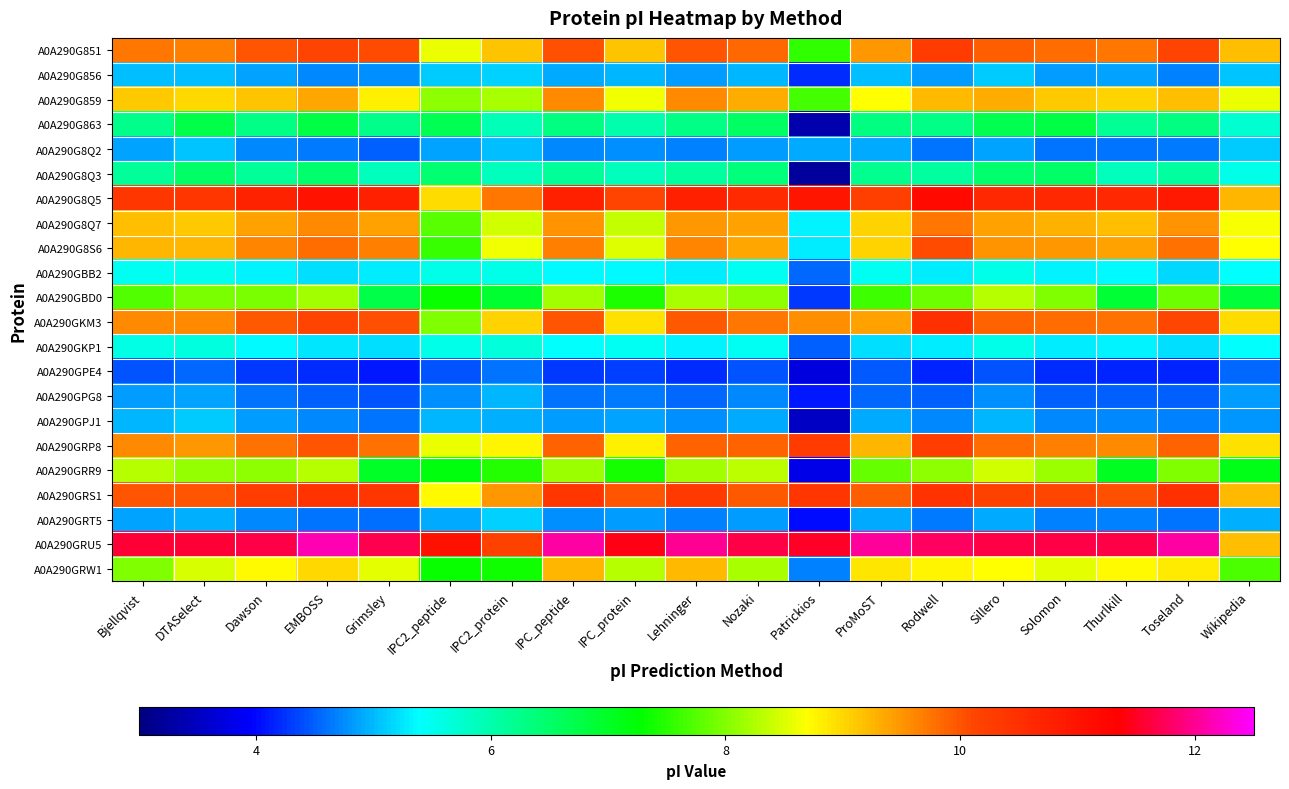

Reading left to right, extract all data points from this chart.

A0A290G851: Bjellqvist=9.7	DTASelect=9.7	Dawson=10.0	EMBOSS=10.1	Grimsley=10.1	IPC2_peptide=8.6	IPC2_protein=9.2	IPC_peptide=10.0	IPC_protein=9.2	Lehninger=10.0	Nozaki=9.8	Patrickios=7.6	ProMoST=9.5	Rodwell=10.3	Sillero=9.9	Solomon=9.8	Thurlkill=9.7	Toseland=10.2	Wikipedia=9.2
A0A290G856: Bjellqvist=5.0	DTASelect=5.0	Dawson=4.9	EMBOSS=4.7	Grimsley=4.8	IPC2_peptide=5.1	IPC2_protein=5.1	IPC_peptide=4.9	IPC_protein=5.0	Lehninger=4.8	Nozaki=5.0	Patrickios=4.2	ProMoST=5.0	Rodwell=4.8	Sillero=5.1	Solomon=4.8	Thurlkill=4.9	Toseland=4.7	Wikipedia=5.1
A0A290G859: Bjellqvist=9.1	DTASelect=9.0	Dawson=9.1	EMBOSS=9.4	Grimsley=8.8	IPC2_peptide=8.1	IPC2_protein=8.2	IPC_peptide=9.6	IPC_protein=8.6	Lehninger=9.6	Nozaki=9.3	Patrickios=7.7	ProMoST=8.7	Rodwell=9.2	Sillero=9.3	Solomon=9.1	Thurlkill=9.0	Toseland=9.2	Wikipedia=8.6
A0A290G863: Bjellqvist=6.2	DTASelect=6.7	Dawson=6.3	EMBOSS=6.8	Grimsley=6.2	IPC2_peptide=6.6	IPC2_protein=5.9	IPC_peptide=6.3	IPC_protein=6.0	Lehninger=6.3	Nozaki=6.6	Patrickios=3.4	ProMoST=6.3	Rodwell=6.3	Sillero=6.7	Solomon=6.8	Thurlkill=6.2	Toseland=6.3	Wikipedia=5.7
A0A290G8Q2: Bjellqvist=4.9	DTASelect=5.1	Dawson=4.7	EMBOSS=4.7	Grimsley=4.5	IPC2_peptide=4.9	IPC2_protein=5.0	IPC_peptide=4.7	IPC_protein=4.8	Lehninger=4.7	Nozaki=4.9	Patrickios=4.9	ProMoST=4.9	Rodwell=4.6	Sillero=4.9	Solomon=4.6	Thurlkill=4.6	Toseland=4.6	Wikipedia=5.1
A0A290G8Q3: Bjellqvist=6.1	DTASelect=6.5	Dawson=6.1	EMBOSS=6.5	Grimsley=5.9	IPC2_peptide=6.4	IPC2_protein=5.9	IPC_peptide=6.1	IPC_protein=5.9	Lehninger=6.1	Nozaki=6.4	Patrickios=3.2	ProMoST=6.2	Rodwell=6.1	Sillero=6.5	Solomon=6.5	Thurlkill=5.9	Toseland=6.1	Wikipedia=5.5
A0A290G8Q5: Bjellqvist=10.4	DTASelect=10.4	Dawson=10.7	EMBOSS=11.0	Grimsley=10.8	IPC2_peptide=9.0	IPC2_protein=9.7	IPC_peptide=10.8	IPC_protein=10.2	Lehninger=10.8	Nozaki=10.6	Patrickios=10.9	ProMoST=10.2	Rodwell=11.2	Sillero=10.6	Solomon=10.6	Thurlkill=10.6	Toseland=10.9	Wikipedia=9.3
A0A290G8Q7: Bjellqvist=9.2	DTASelect=9.1	Dawson=9.4	EMBOSS=9.6	Grimsley=9.4	IPC2_peptide=7.8	IPC2_protein=8.4	IPC_peptide=9.5	IPC_protein=8.4	Lehninger=9.5	Nozaki=9.4	Patrickios=5.3	ProMoST=9.0	Rodwell=9.7	Sillero=9.4	Solomon=9.3	Thurlkill=9.2	Toseland=9.5	Wikipedia=8.6
A0A290G8S6: Bjellqvist=9.2	DTASelect=9.2	Dawson=9.6	EMBOSS=9.8	Grimsley=9.7	IPC2_peptide=7.6	IPC2_protein=8.6	IPC_peptide=9.7	IPC_protein=8.5	Lehninger=9.6	Nozaki=9.4	Patrickios=5.3	ProMoST=9.0	Rodwell=10.1	Sillero=9.5	Solomon=9.5	Thurlkill=9.4	Toseland=9.8	Wikipedia=8.7
A0A290GBB2: Bjellqvist=5.5	DTASelect=5.5	Dawson=5.3	EMBOSS=5.2	Grimsley=5.3	IPC2_peptide=5.5	IPC2_protein=5.5	IPC_peptide=5.3	IPC_protein=5.4	Lehninger=5.3	Nozaki=5.5	Patrickios=4.5	ProMoST=5.5	Rodwell=5.3	Sillero=5.5	Solomon=5.3	Thurlkill=5.3	Toseland=5.2	Wikipedia=5.4
A0A290GBD0: Bjellqvist=7.7	DTASelect=8.0	Dawson=7.9	EMBOSS=8.2	Grimsley=6.7	IPC2_peptide=7.3	IPC2_protein=6.9	IPC_peptide=8.2	IPC_protein=7.4	Lehninger=8.2	Nozaki=8.1	Patrickios=4.3	ProMoST=7.6	Rodwell=7.9	Sillero=8.3	Solomon=8.0	Thurlkill=6.9	Toseland=7.9	Wikipedia=6.8
A0A290GKM3: Bjellqvist=9.6	DTASelect=9.6	Dawson=10.0	EMBOSS=10.2	Grimsley=10.0	IPC2_peptide=8.0	IPC2_protein=9.0	IPC_peptide=10.0	IPC_protein=8.9	Lehninger=10.0	Nozaki=9.7	Patrickios=9.6	ProMoST=9.4	Rodwell=10.5	Sillero=9.9	Solomon=9.8	Thurlkill=9.8	Toseland=10.1	Wikipedia=9.0
A0A290GKP1: Bjellqvist=5.6	DTASelect=5.6	Dawson=5.4	EMBOSS=5.2	Grimsley=5.2	IPC2_peptide=5.5	IPC2_protein=5.7	IPC_peptide=5.4	IPC_protein=5.5	Lehninger=5.3	Nozaki=5.5	Patrickios=4.5	ProMoST=5.2	Rodwell=5.3	Sillero=5.5	Solomon=5.3	Thurlkill=5.3	Toseland=5.2	Wikipedia=5.4
A0A290GPE4: Bjellqvist=4.4	DTASelect=4.5	Dawson=4.3	EMBOSS=4.2	Grimsley=4.1	IPC2_peptide=4.4	IPC2_protein=4.6	IPC_peptide=4.3	IPC_protein=4.3	Lehninger=4.2	Nozaki=4.4	Patrickios=3.7	ProMoST=4.5	Rodwell=4.2	Sillero=4.4	Solomon=4.2	Thurlkill=4.2	Toseland=4.2	Wikipedia=4.5
A0A290GPG8: Bjellqvist=4.9	DTASelect=4.9	Dawson=4.6	EMBOSS=4.5	Grimsley=4.4	IPC2_peptide=4.8	IPC2_protein=5.0	IPC_peptide=4.6	IPC_protein=4.7	Lehninger=4.6	Nozaki=4.7	Patrickios=4.1	ProMoST=4.5	Rodwell=4.5	Sillero=4.8	Solomon=4.5	Thurlkill=4.5	Toseland=4.5	Wikipedia=4.9
A0A290GPJ1: Bjellqvist=5.0	DTASelect=5.1	Dawson=4.8	EMBOSS=4.7	Grimsley=4.6	IPC2_peptide=5.0	IPC2_protein=5.0	IPC_peptide=4.8	IPC_protein=4.9	Lehninger=4.8	Nozaki=4.9	Patrickios=3.5	ProMoST=4.9	Rodwell=4.7	Sillero=5.0	Solomon=4.7	Thurlkill=4.7	Toseland=4.7	Wikipedia=4.8
A0A290GRP8: Bjellqvist=9.6	DTASelect=9.5	Dawson=9.8	EMBOSS=10.0	Grimsley=9.8	IPC2_peptide=8.6	IPC2_protein=8.8	IPC_peptide=9.9	IPC_protein=8.8	Lehninger=9.9	Nozaki=9.9	Patrickios=10.3	ProMoST=9.3	Rodwell=10.3	Sillero=9.8	Solomon=9.7	Thurlkill=9.6	Toseland=9.9	Wikipedia=8.9
A0A290GRR9: Bjellqvist=8.3	DTASelect=8.1	Dawson=8.1	EMBOSS=8.3	Grimsley=7.0	IPC2_peptide=7.2	IPC2_protein=7.5	IPC_peptide=8.2	IPC_protein=7.4	Lehninger=8.2	Nozaki=8.3	Patrickios=3.8	ProMoST=7.8	Rodwell=8.1	Sillero=8.4	Solomon=8.2	Thurlkill=7.0	Toseland=8.0	Wikipedia=7.1
A0A290GRS1: Bjellqvist=10.0	DTASelect=10.0	Dawson=10.3	EMBOSS=10.4	Grimsley=10.3	IPC2_peptide=8.7	IPC2_protein=9.5	IPC_peptide=10.3	IPC_protein=10.0	Lehninger=10.3	Nozaki=10.0	Patrickios=10.3	ProMoST=9.9	Rodwell=10.5	Sillero=10.2	Solomon=10.1	Thurlkill=10.0	Toseland=10.5	Wikipedia=9.2
A0A290GRT5: Bjellqvist=4.9	DTASelect=5.0	Dawson=4.7	EMBOSS=4.6	Grimsley=4.6	IPC2_peptide=4.9	IPC2_protein=5.1	IPC_peptide=4.7	IPC_protein=4.8	Lehninger=4.7	Nozaki=4.9	Patrickios=4.0	ProMoST=4.9	Rodwell=4.7	Sillero=4.9	Solomon=4.7	Thurlkill=4.7	Toseland=4.6	Wikipedia=4.9
A0A290GRU5: Bjellqvist=11.6	DTASelect=11.6	Dawson=11.7	EMBOSS=12.1	Grimsley=11.7	IPC2_peptide=11.0	IPC2_protein=10.2	IPC_peptide=12.1	IPC_protein=11.4	Lehninger=12.0	Nozaki=11.7	Patrickios=11.5	ProMoST=12.0	Rodwell=11.8	Sillero=11.7	Solomon=11.7	Thurlkill=11.7	Toseland=12.1	Wikipedia=9.2
A0A290GRW1: Bjellqvist=8.0	DTASelect=8.5	Dawson=8.7	EMBOSS=9.0	Grimsley=8.6	IPC2_peptide=7.3	IPC2_protein=7.4	IPC_peptide=9.2	IPC_protein=8.3	Lehninger=9.2	Nozaki=8.2	Patrickios=4.7	ProMoST=8.9	Rodwell=8.8	Sillero=8.7	Solomon=8.5	Thurlkill=8.7	Toseland=8.8	Wikipedia=7.7